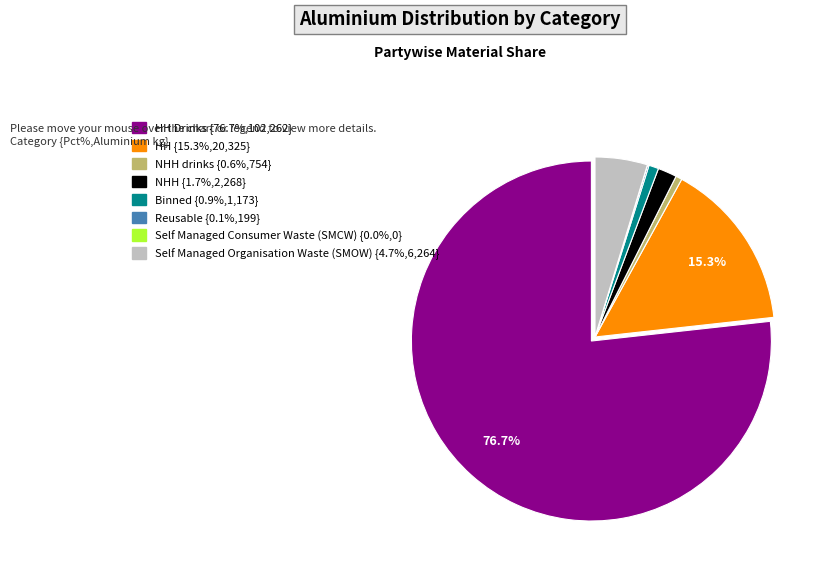

Is there any slice that represents more than half of the pie?

Yes